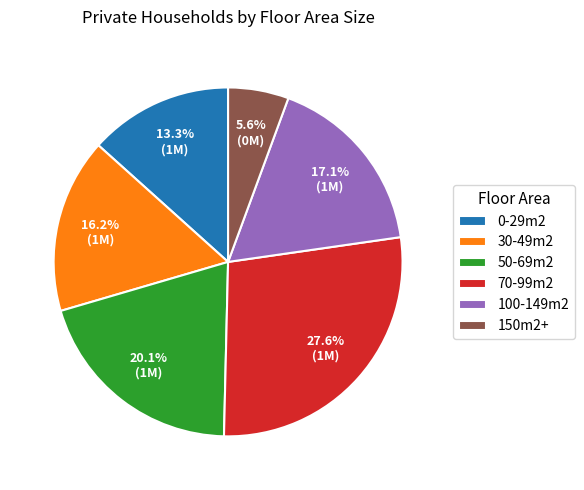

Does 70-99m2 account for over 50% of the chart?

No